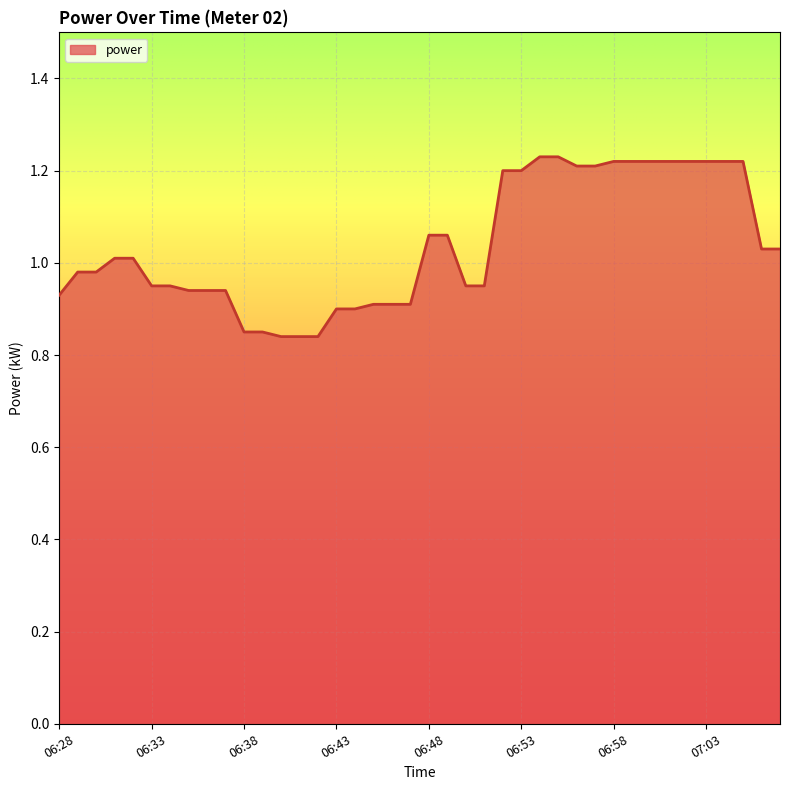

What is the minimum value shown in the chart?

0.8